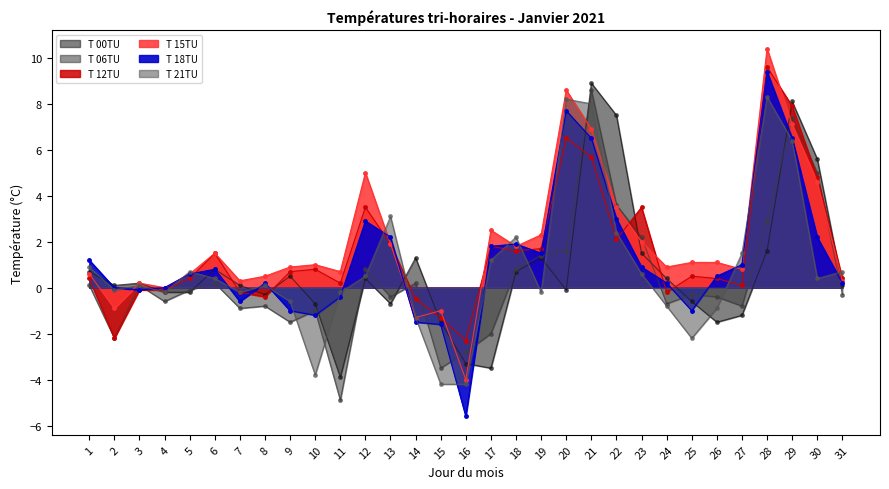

Is the value of T 21TU at 2 greater than the value of T 06TU at 10?

Yes